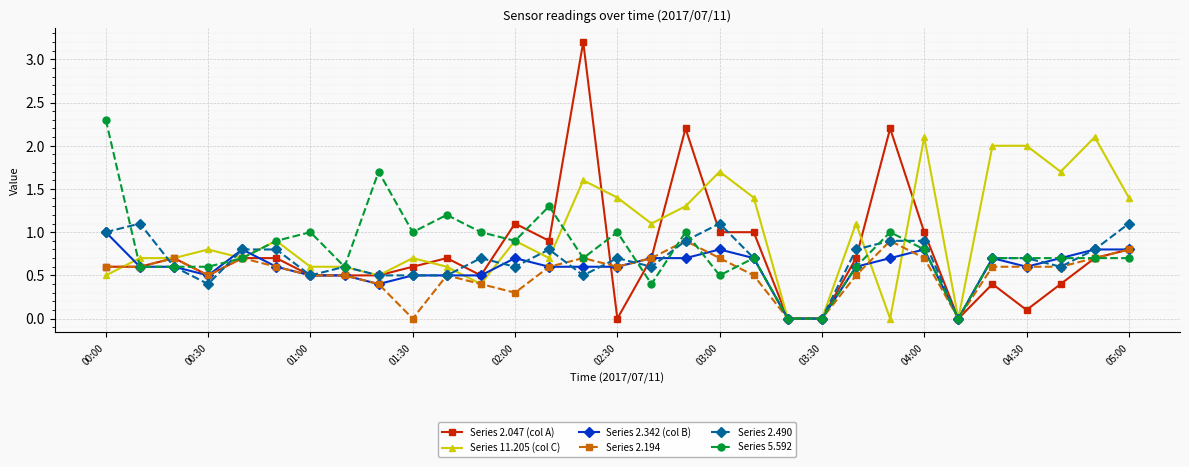

What are all the series names shown in the legend?

Series 2.047 (col A), Series 11.205 (col C), Series 2.342 (col B), Series 2.194, Series 2.490, Series 5.592